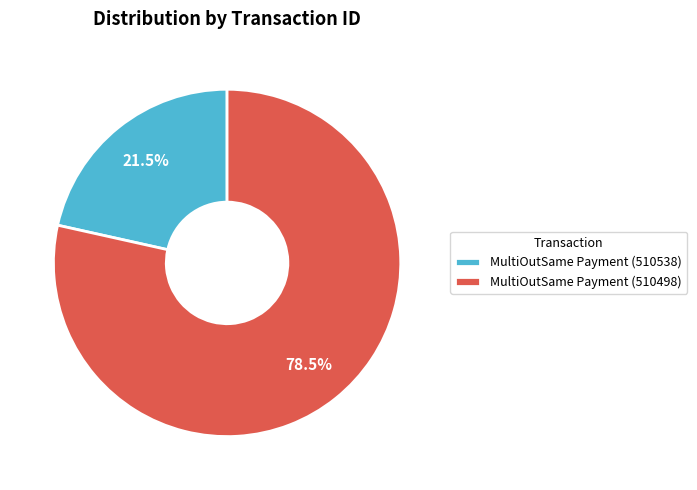

Combined, do MultiOutSame Payment (510538) and MultiOutSame Payment (510498) account for over 50%?

Yes